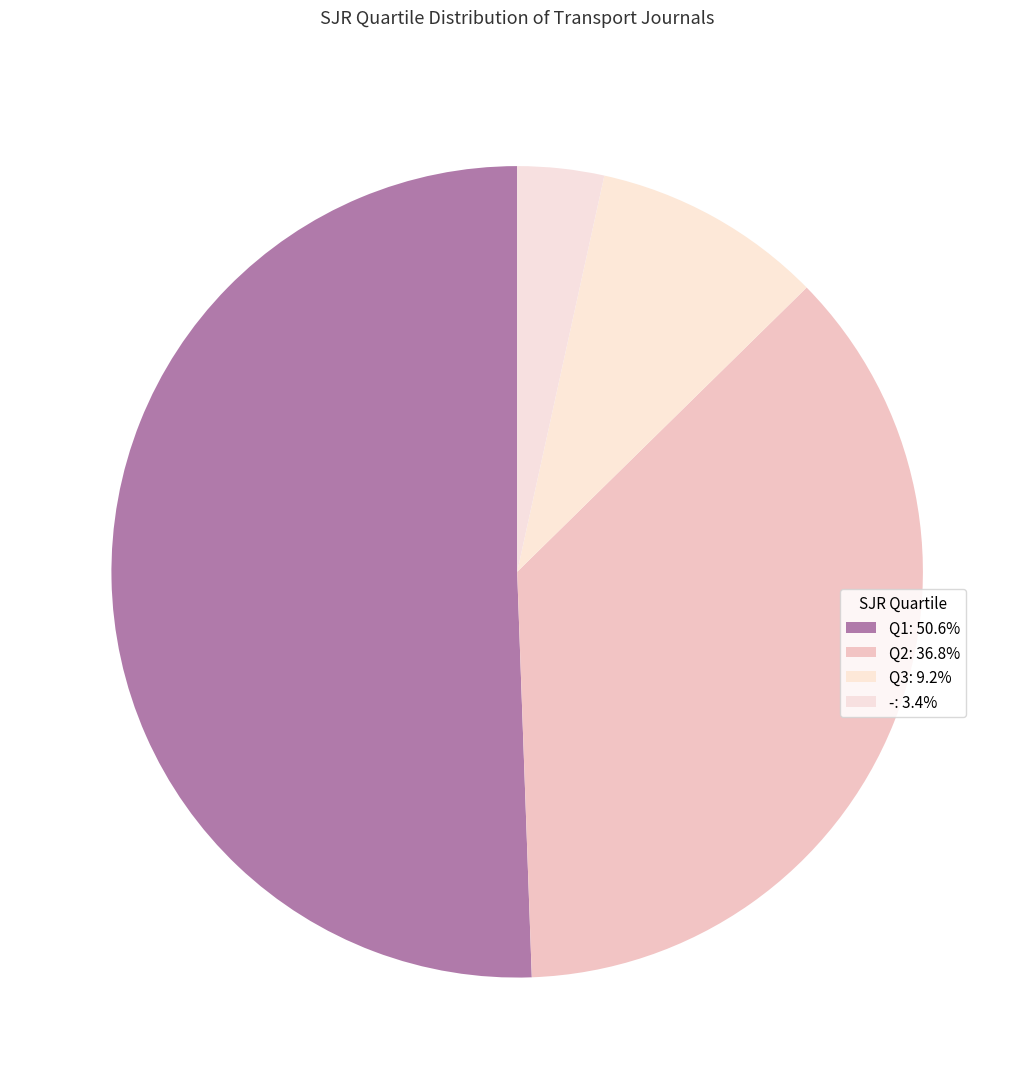

What is the largest slice in the pie chart?

Q1